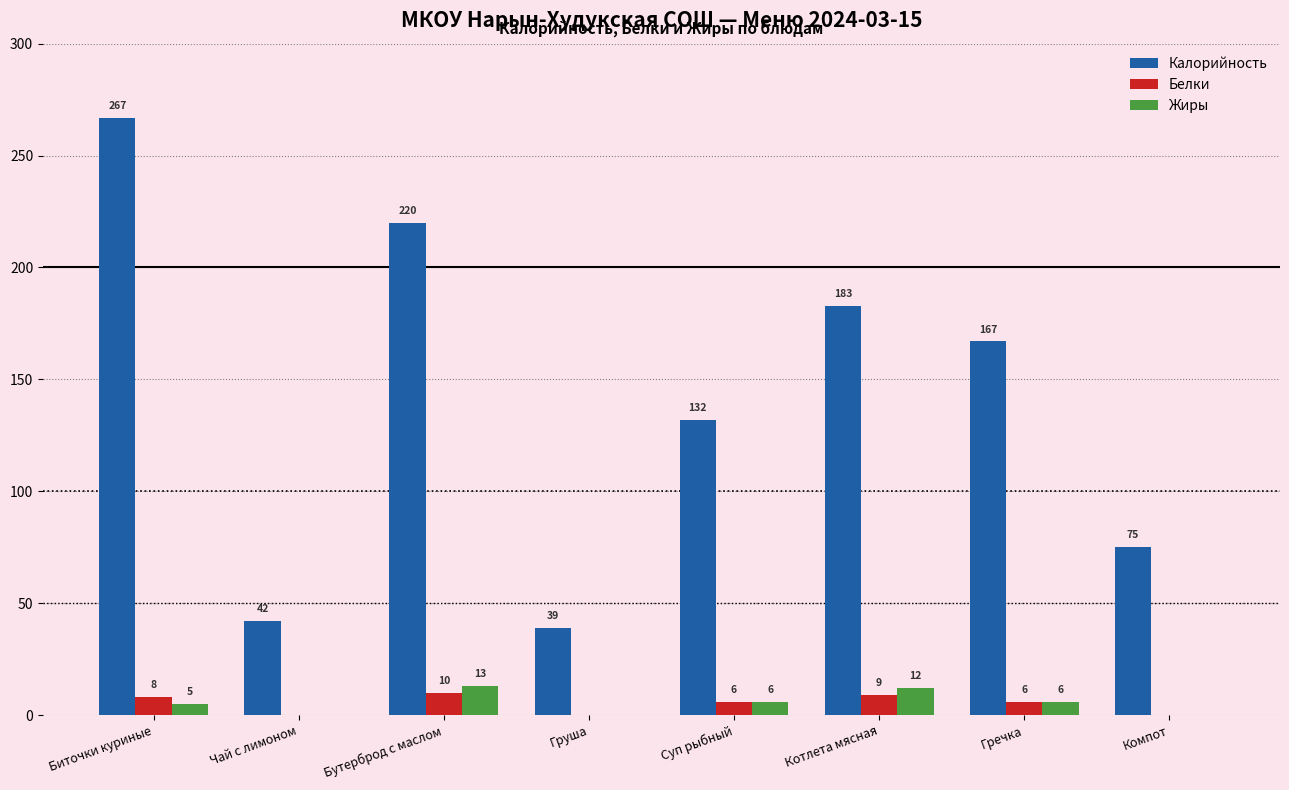

What is the total value across all series at Котлета мясная?

204